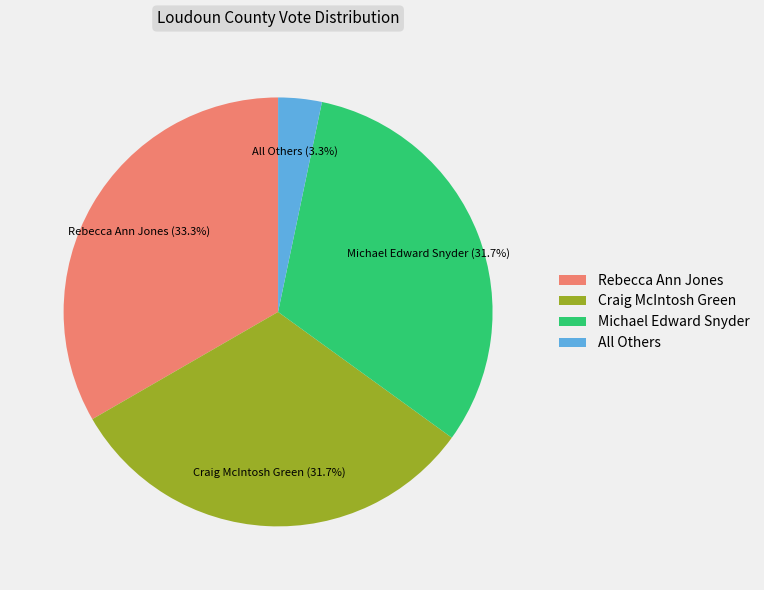

To the nearest percent, what percentage of the pie is Craig McIntosh Green?

32%